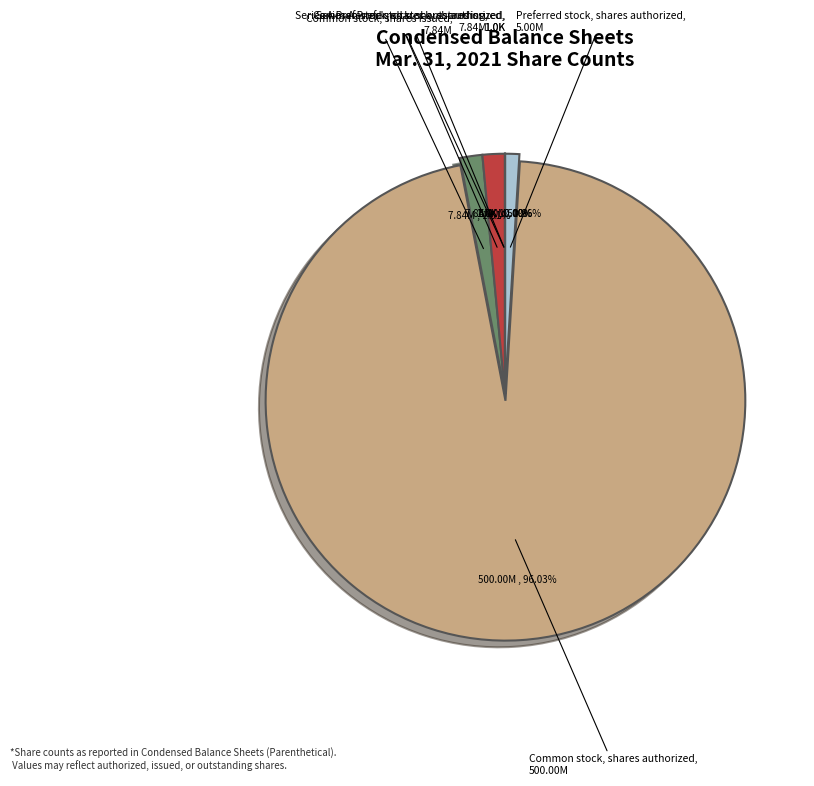

Do Common stock, shares outstanding and Common stock, shares authorized together represent more than half of the pie?

Yes